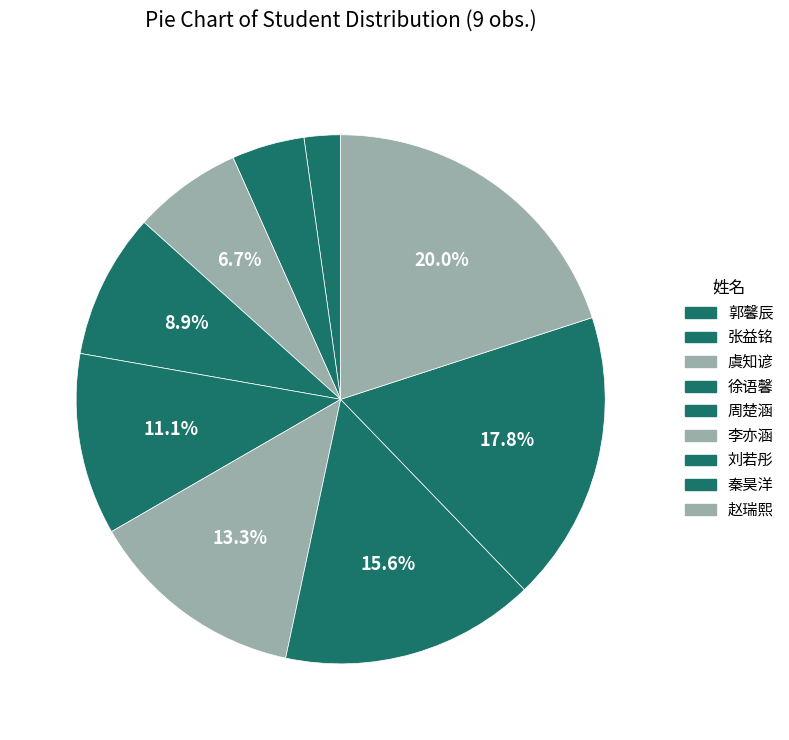

Which slice is the smallest?

郭馨辰